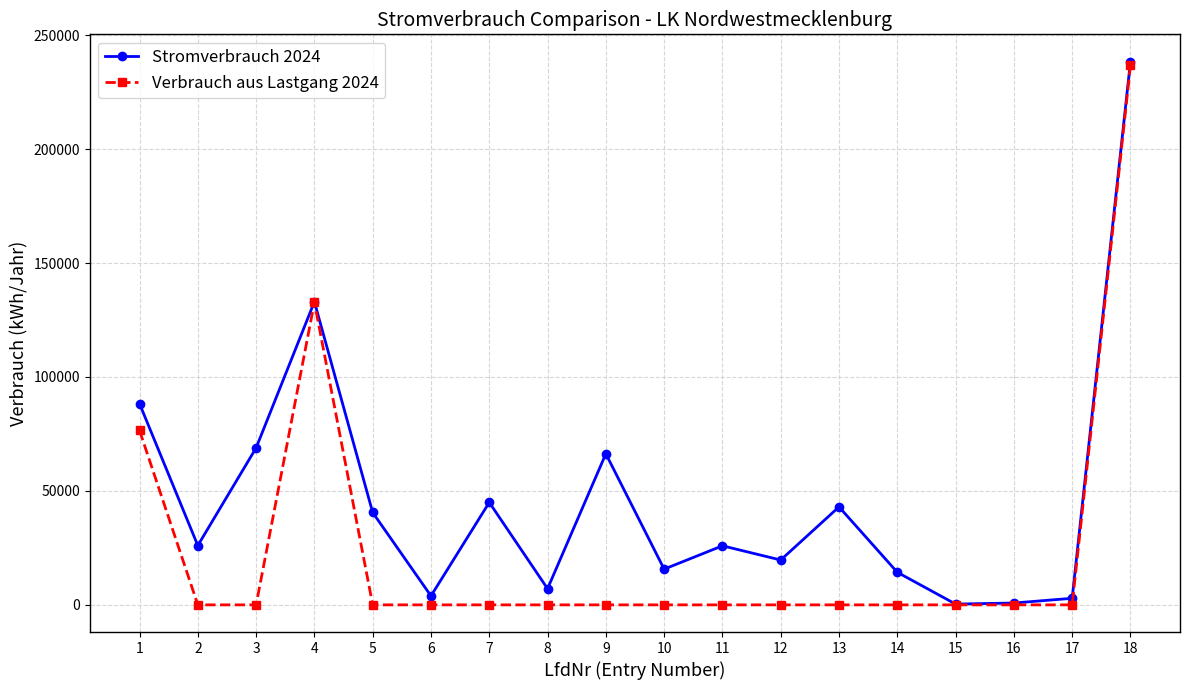

Rank the series by their average value, from highest to lowest.

Stromverbrauch 2024, Verbrauch aus Lastgang 2024